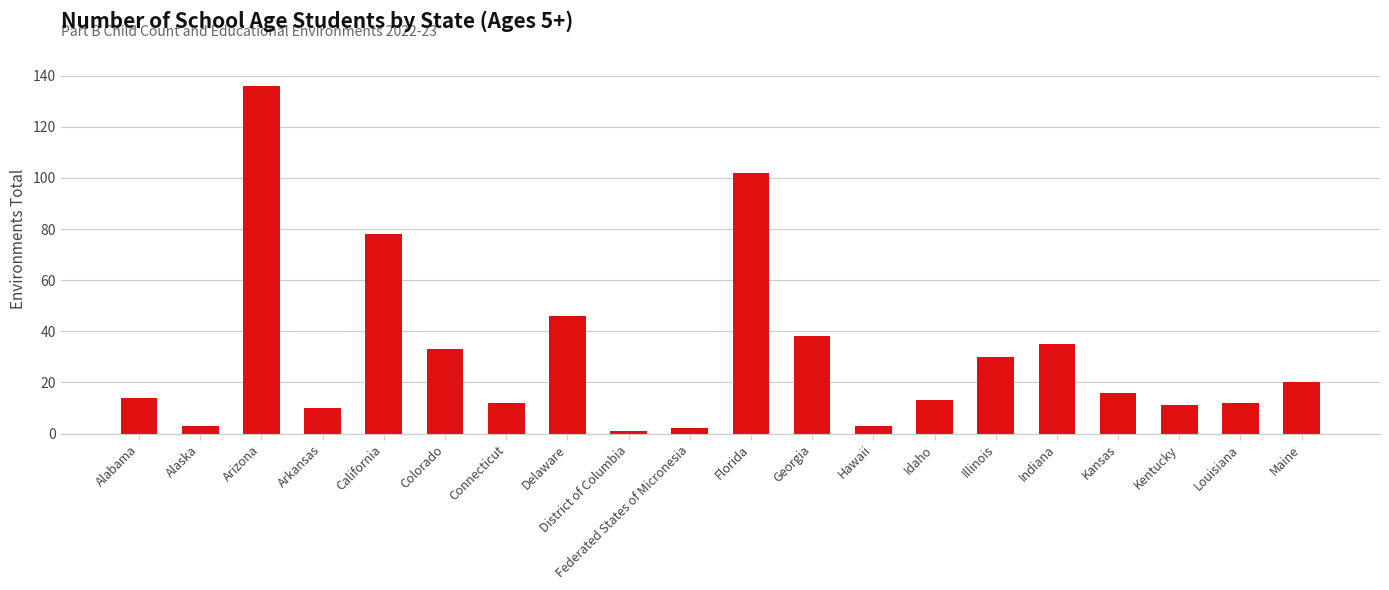

The chart shows a value of 78 at California. True or false?

True